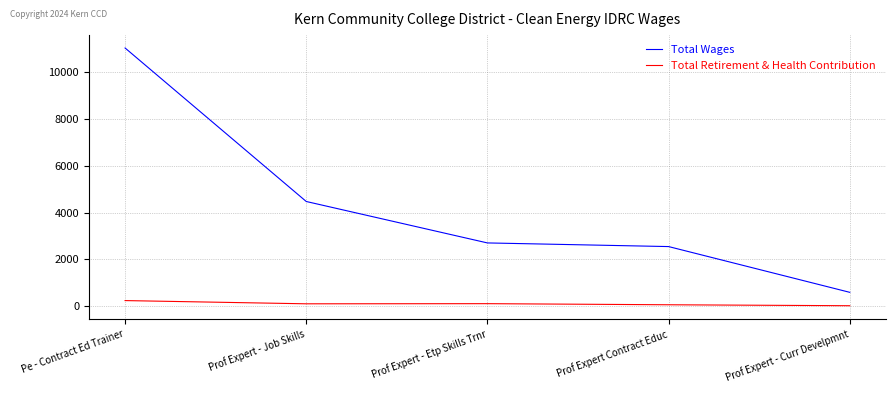

Is the value of Total Retirement & Health Contribution at Prof Expert Contract Educ greater than the value of Total Wages at Prof Expert - Job Skills?

No